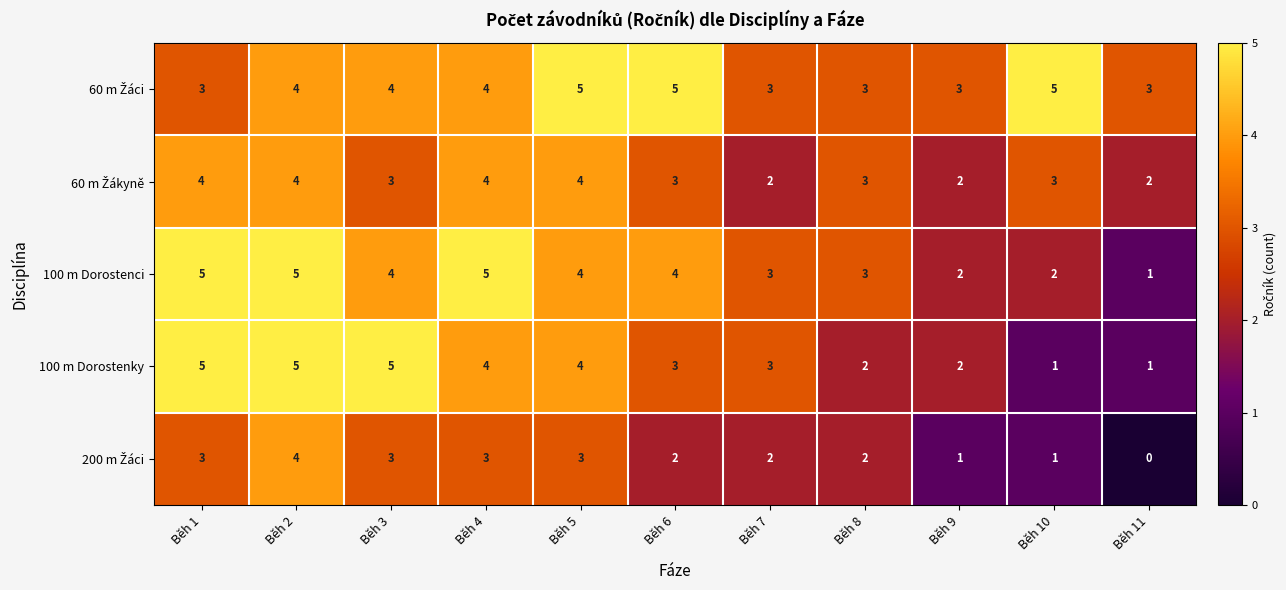

What is the sum of the 100 m Dorostenci values at Běh 11 and Běh 8?

4